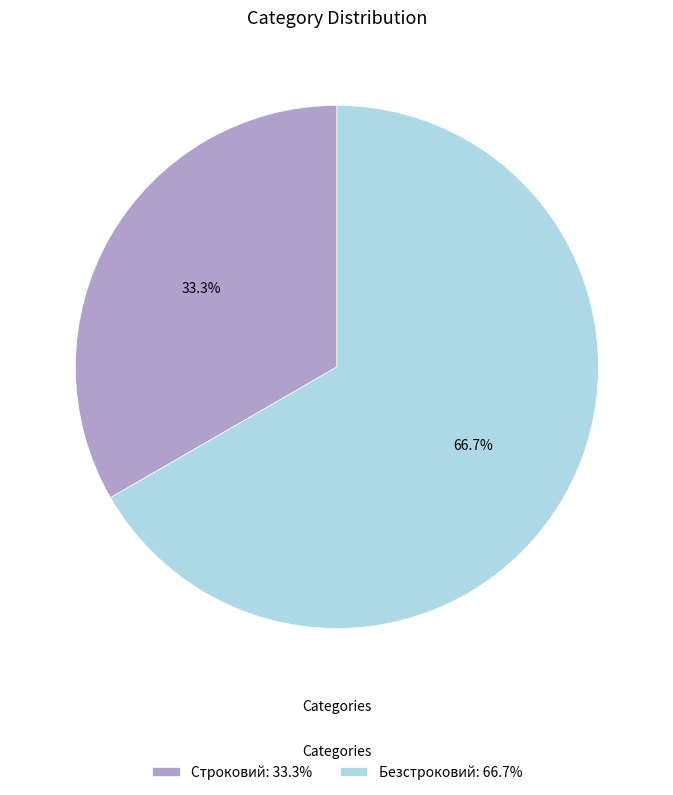

What is the total percentage of Безстроковий and Строковий?

100.0%